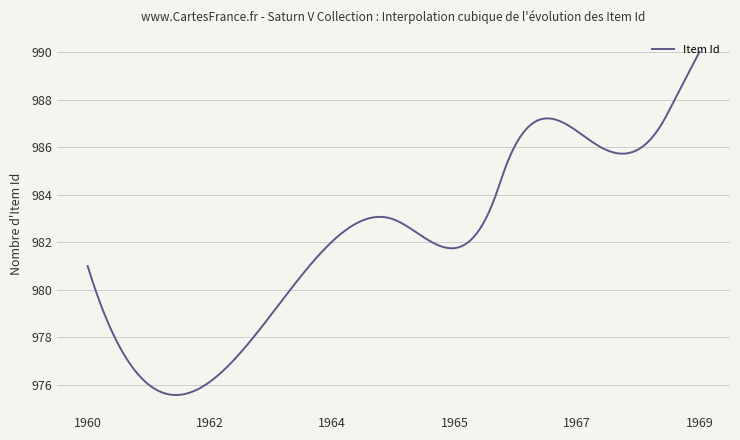

What is the difference between the maximum and minimum values?

14.4